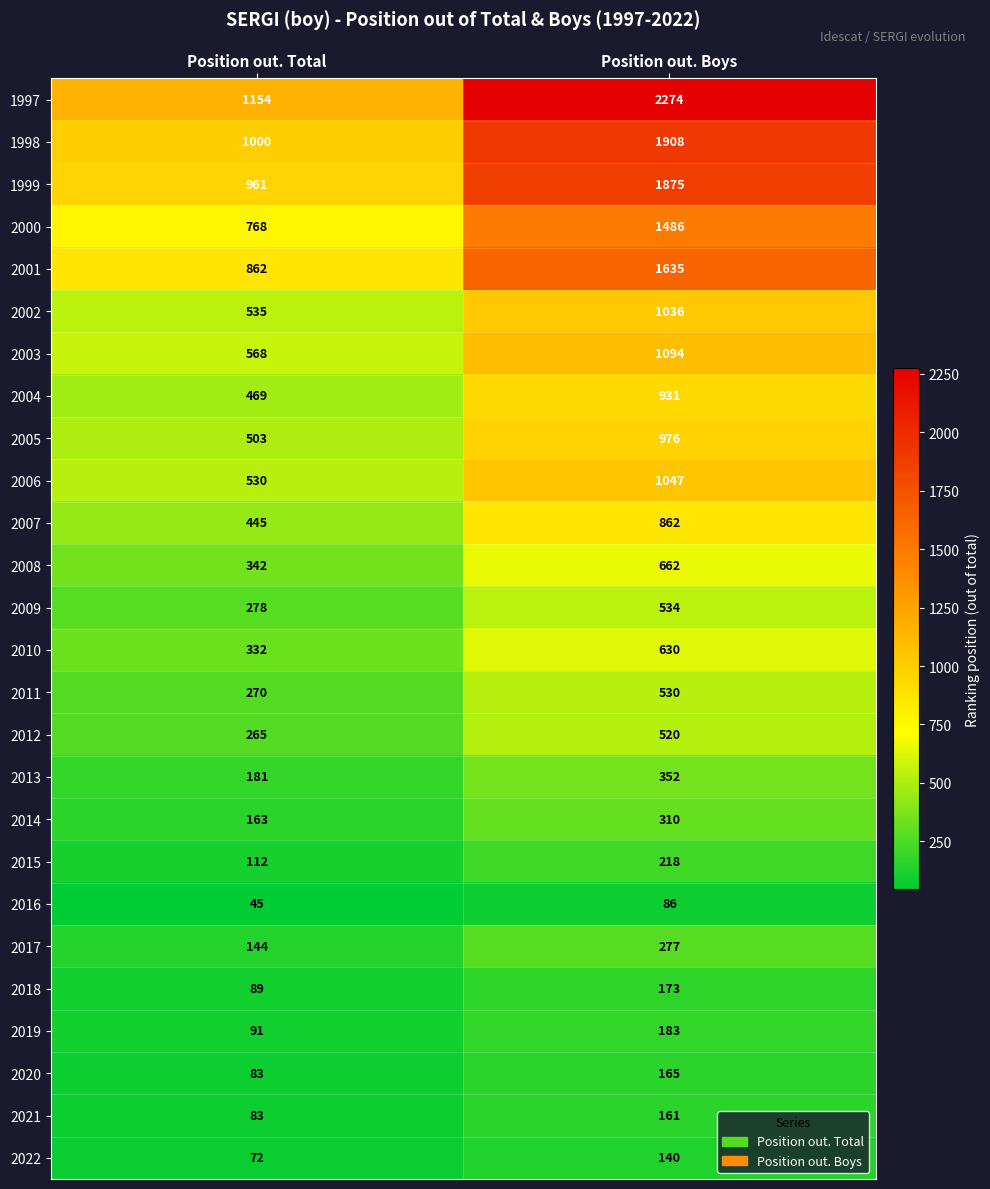

What is the total value across all series at Position out. Total?

10345